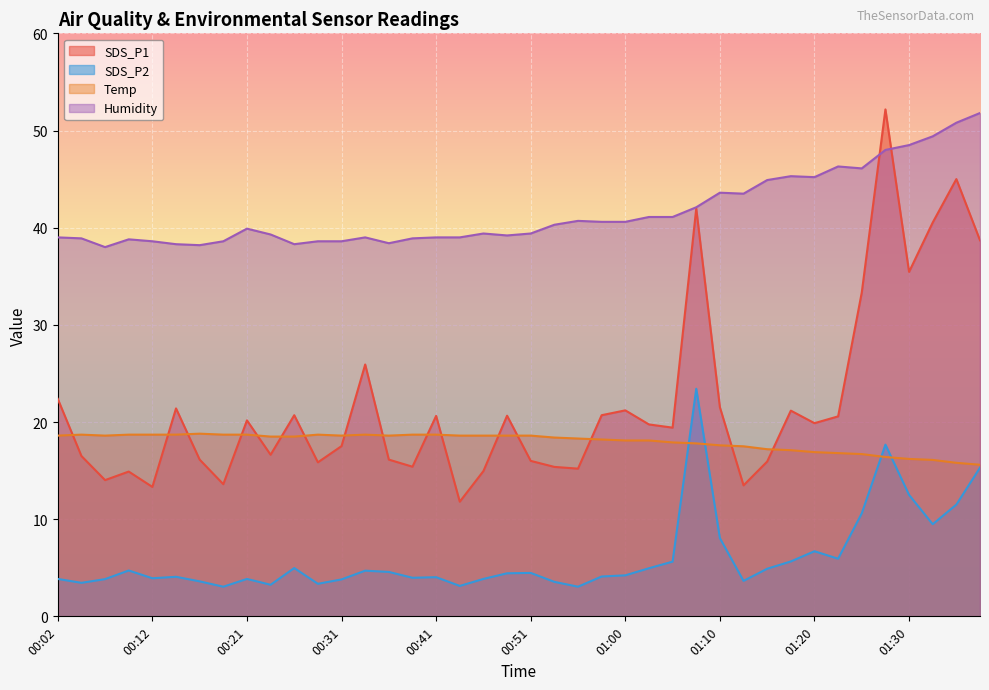

How many interior local peaks does the SDS_P2 series have?

10